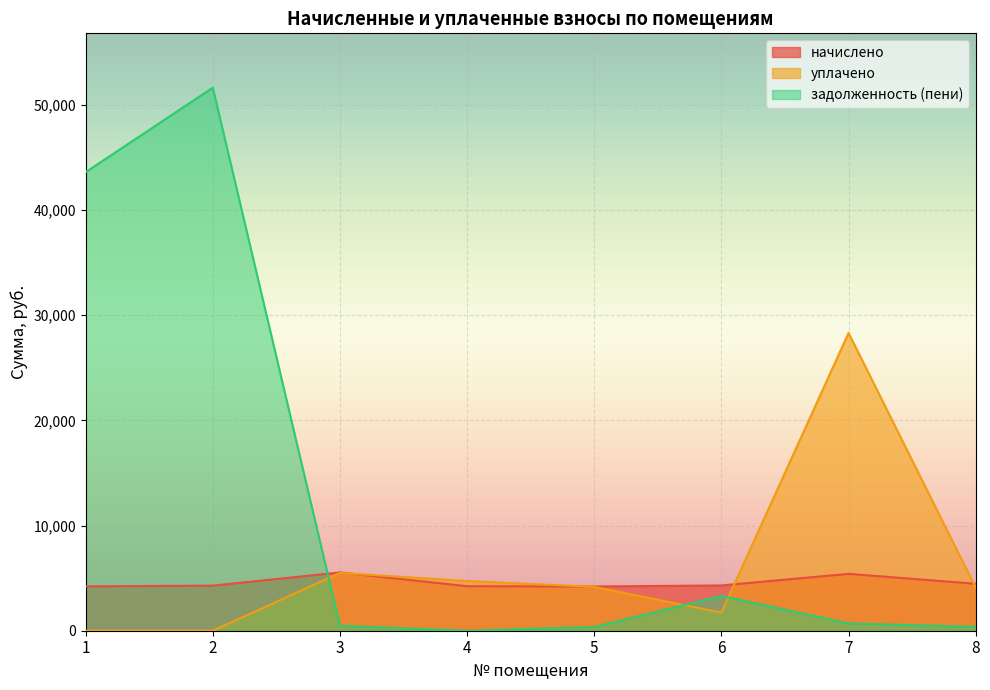

Reading left to right, extract all data points from this chart.

начислено: 4214.8	4285.9	5539.7	4232.6	4205.9	4303.7	5406.4	4463.8
уплачено: 0.0	0.0	5491.1	4729.4	4169.0	1718.2	28311.6	4091.8
задолженность (пени): 43599.5	51632.7	461.6	0.0	350.5	3308.8	690.1	372.0